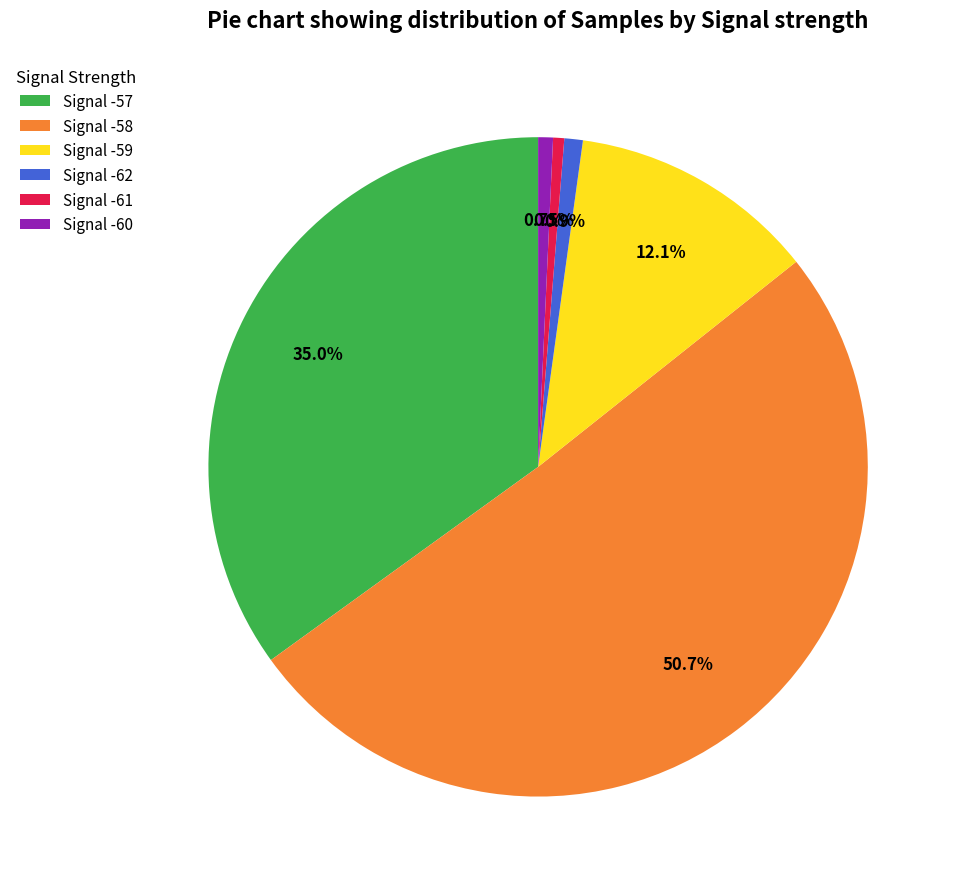

How much of the chart is everything except Signal -59?

87.9%